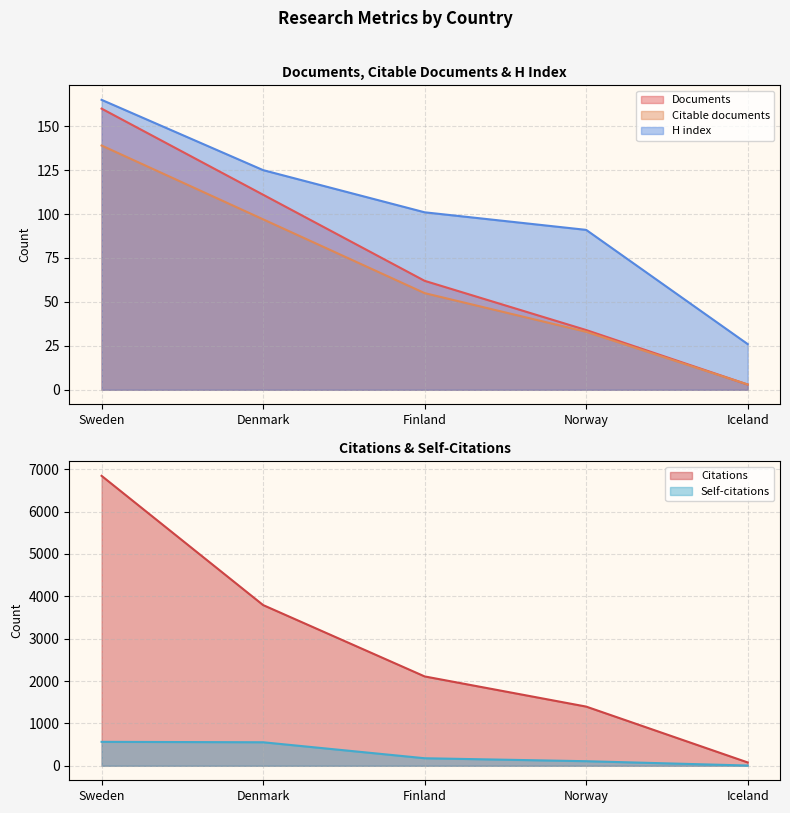

Which category has the highest value in the Documents series?

Sweden